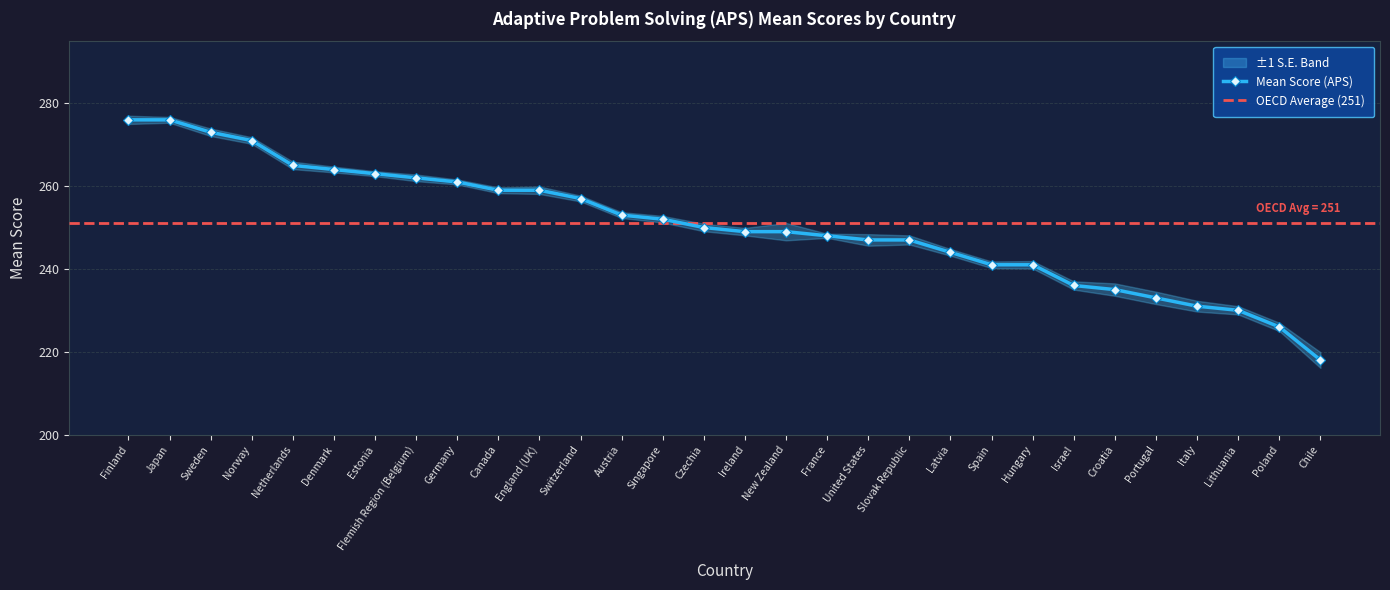

How many data points are less than 250?

15